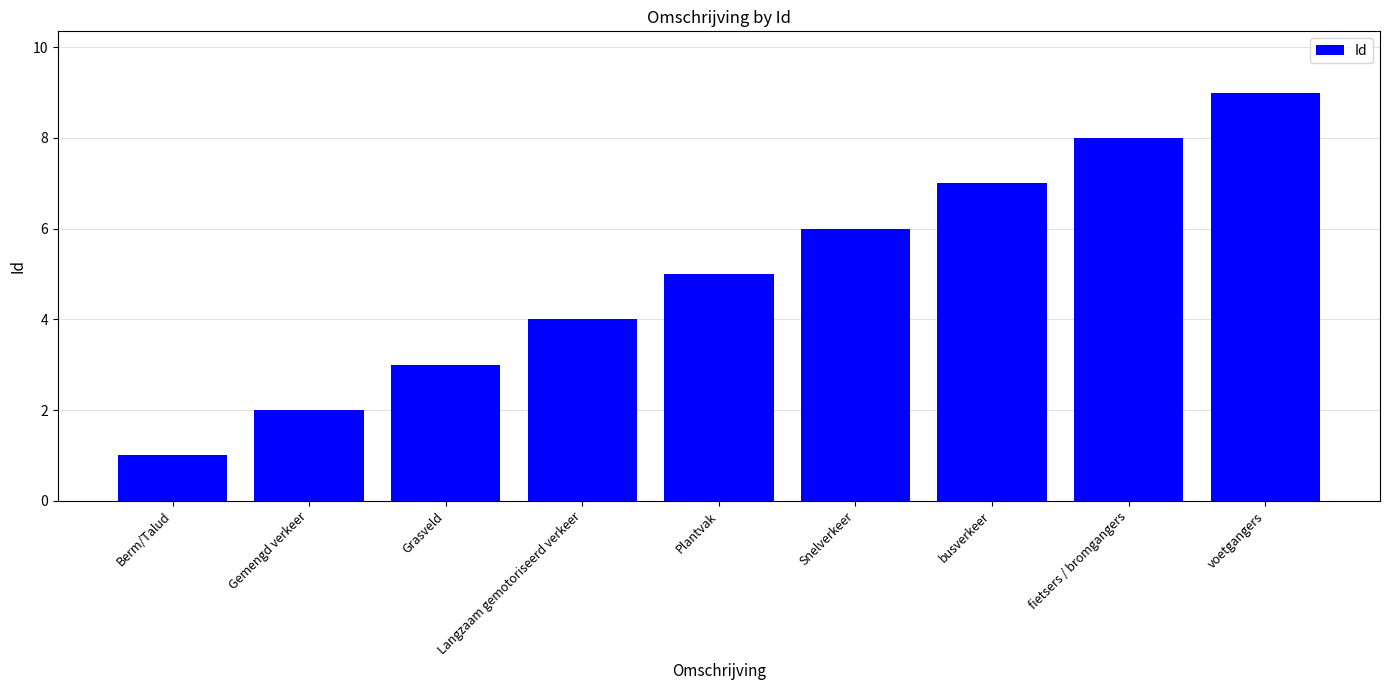

Reading left to right, extract all data points from this chart.

Berm/Talud=1	Gemengd verkeer=2	Grasveld=3	Langzaam gemotoriseerd verkeer=4	Plantvak=5	Snelverkeer=6	busverkeer=7	fietsers / bromgangers=8	voetgangers=9